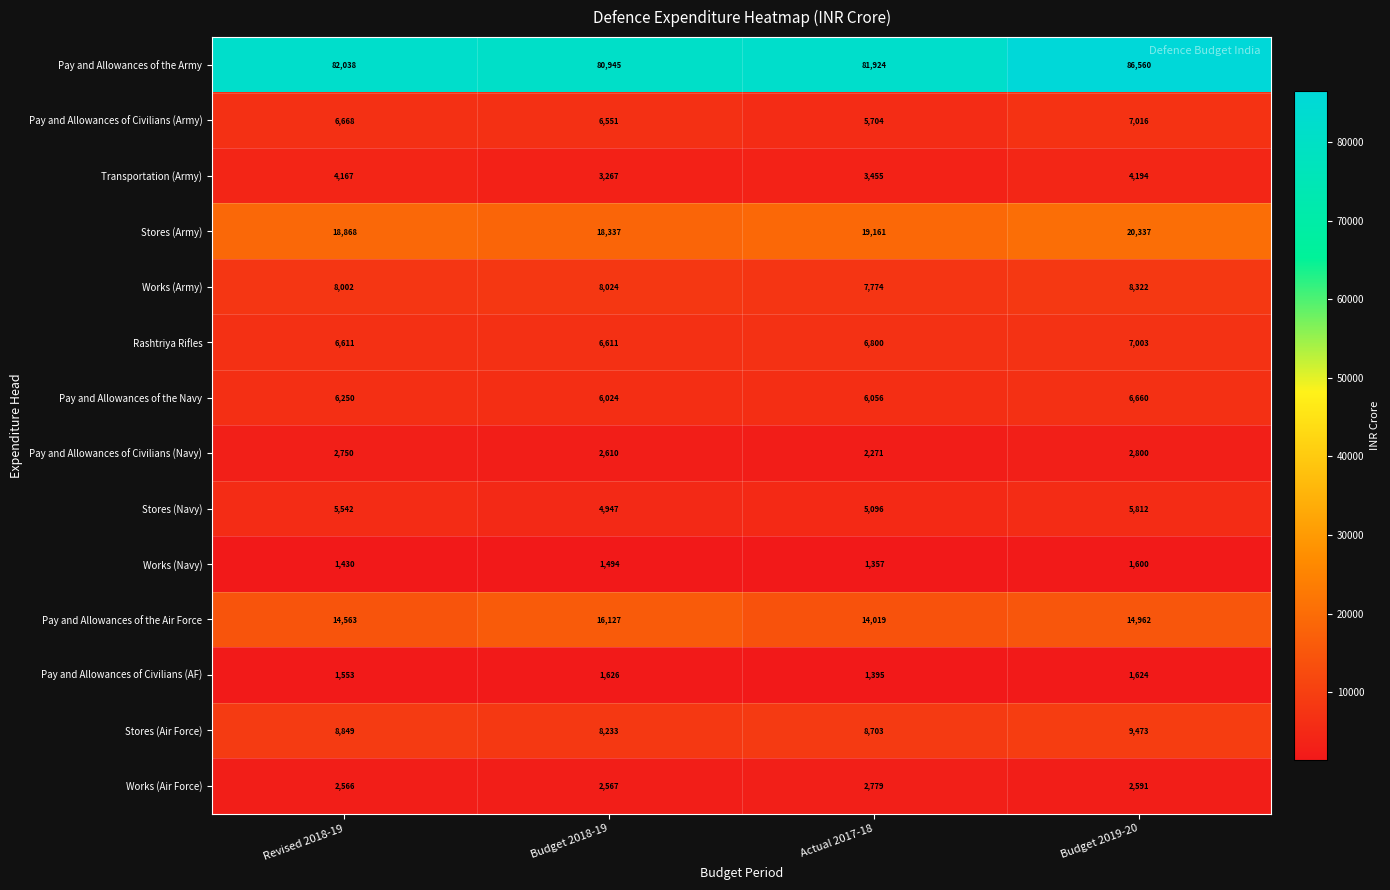

What is the difference between the highest and lowest values at Budget 2018-19?

79451